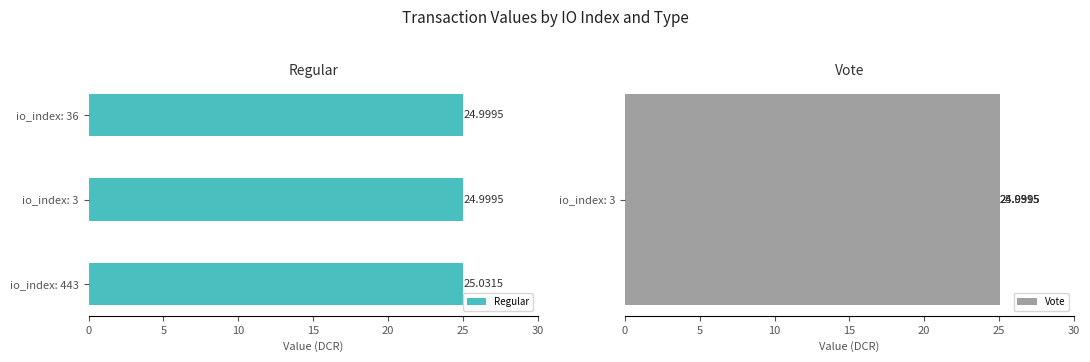

What is the average value of the Regular series?

25.0